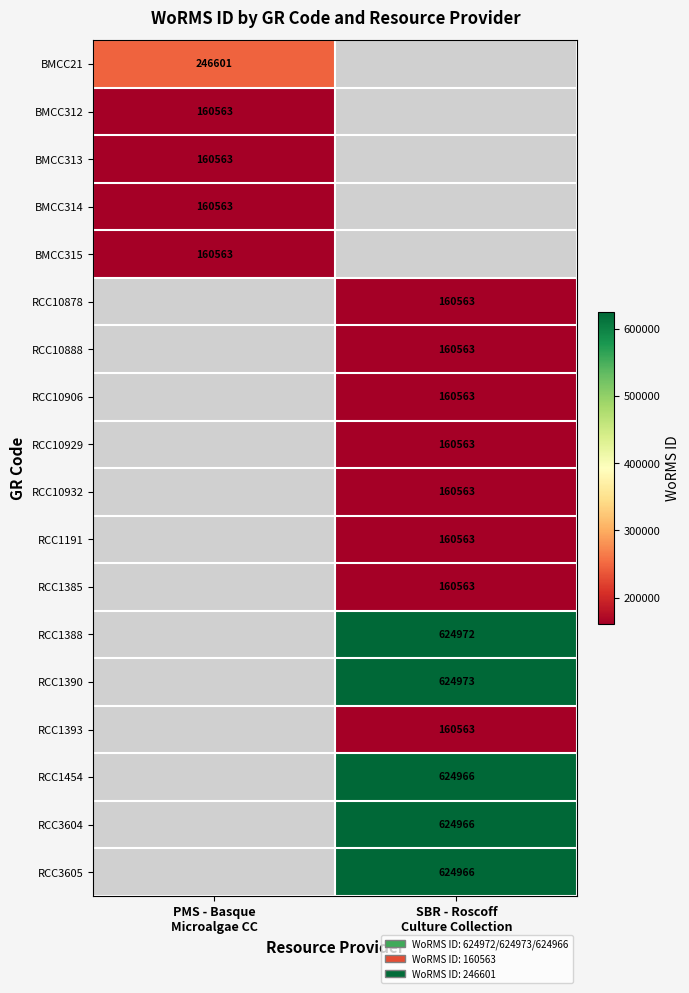

At which label does BMCC315 reach its minimum?

PMS - Basque Microalgae CC